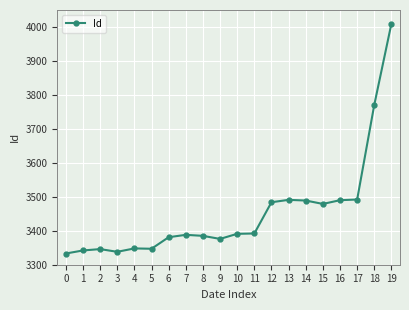

What is the change in value from 6 to 8?

+4